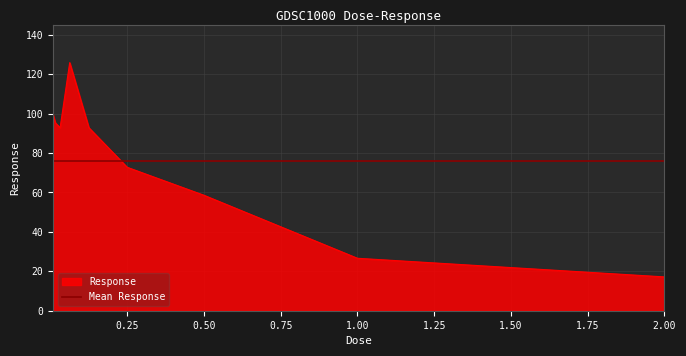

How many values are below 92?

4